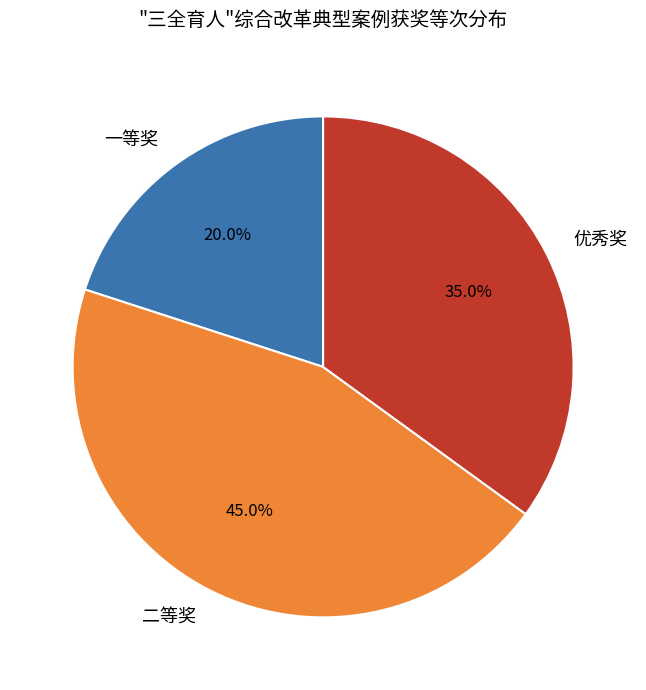

The 一等奖 slice represents 20% of the pie. True or false?

True